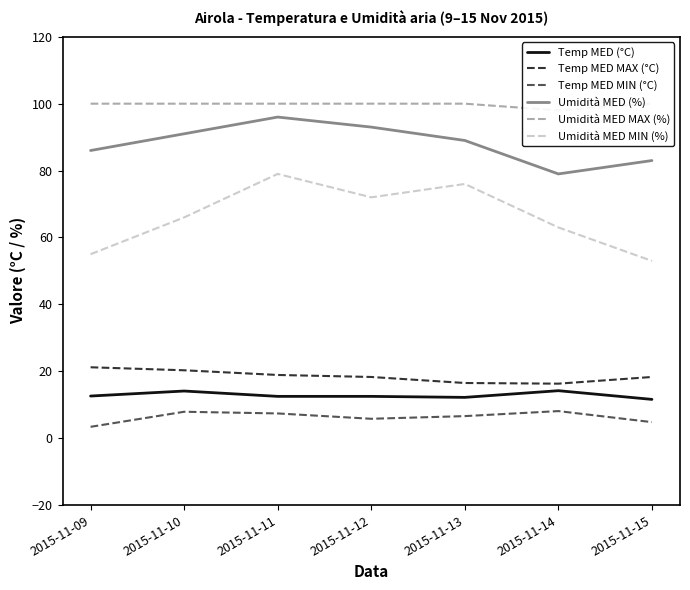

What is the value of the Umidità MED MAX (%) point at the 3rd from the left?

100.0